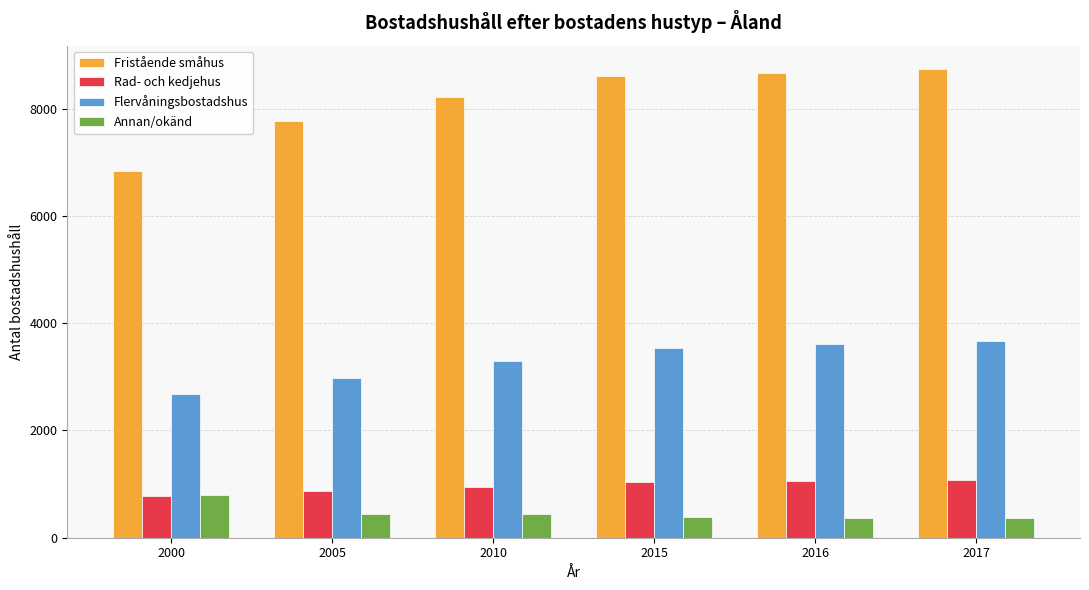

What is the highest value of the Flervåningsbostadshus series?

3675